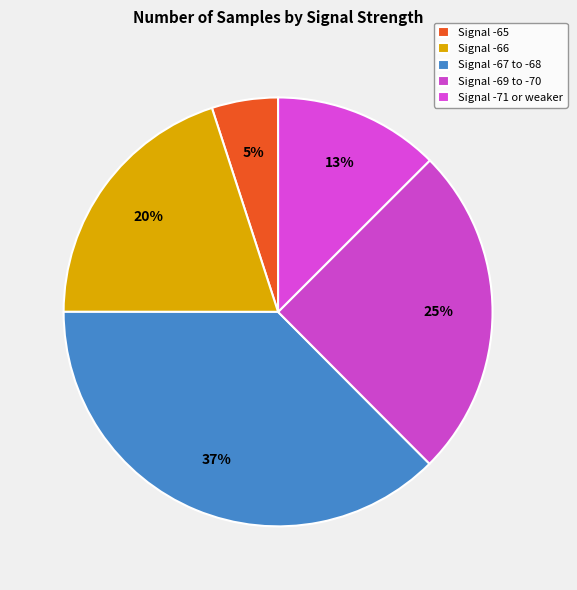

How many segments does this pie chart have?

5